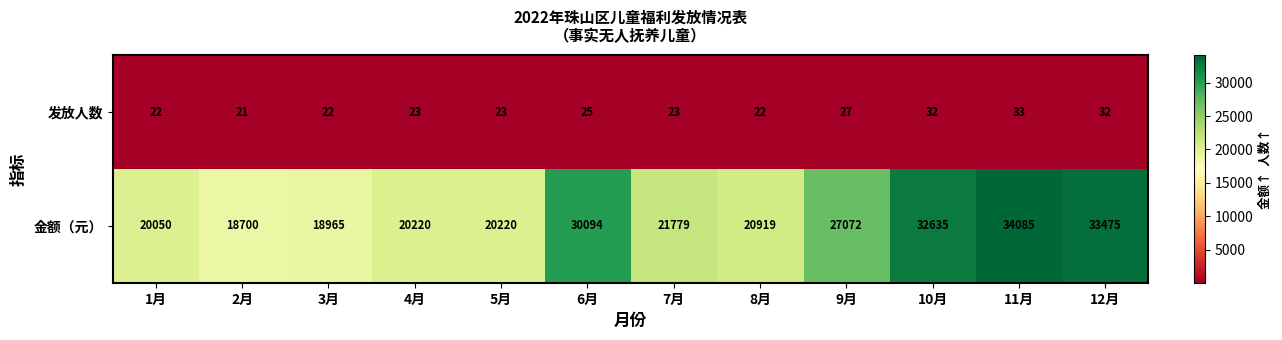

What is the difference between the highest and lowest values at 2月?

18679